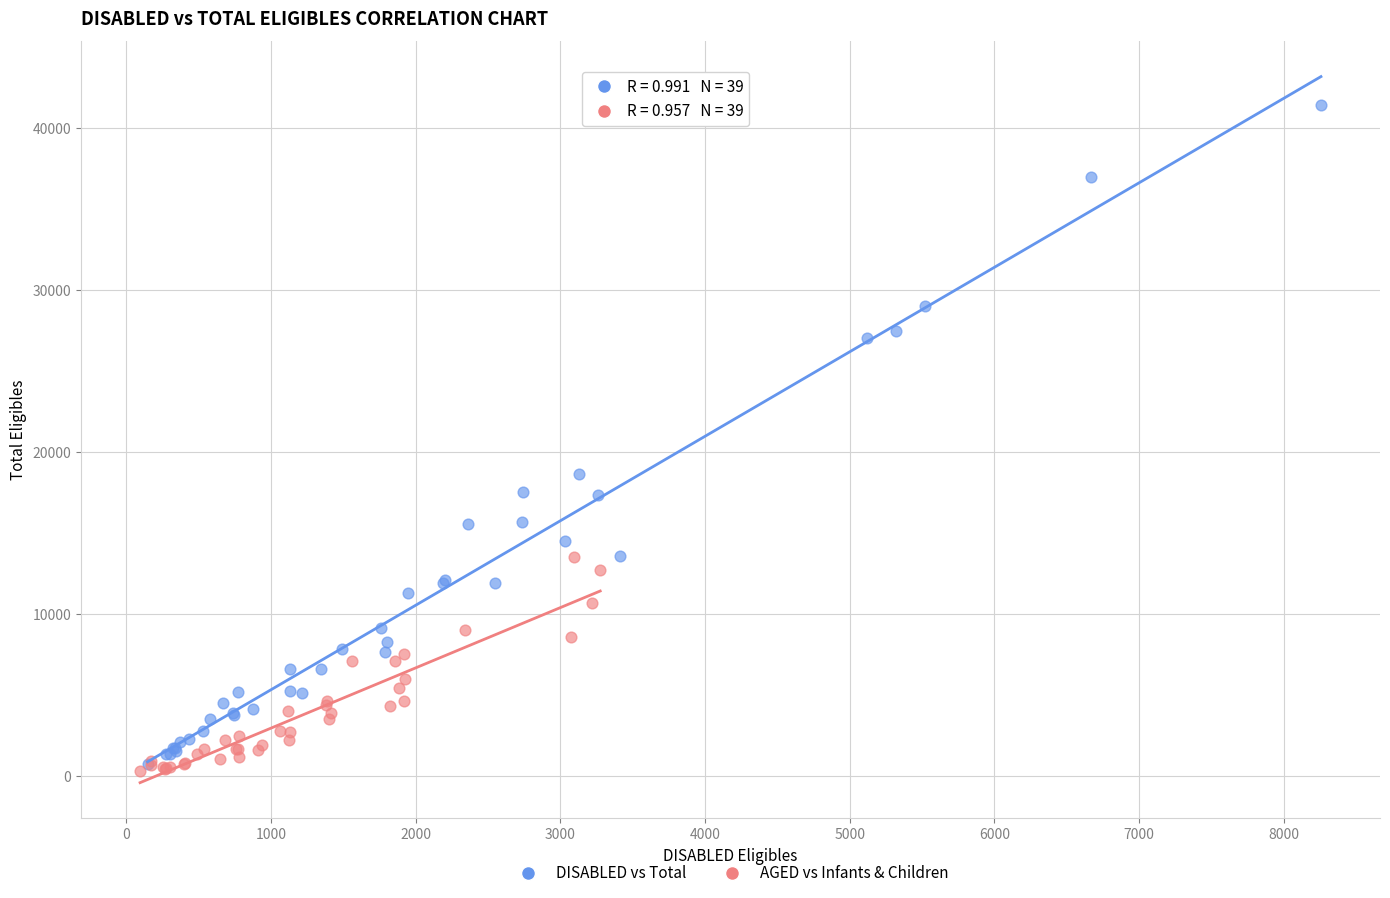

Which series has the widest spread of Y values?

DISABLED vs Total